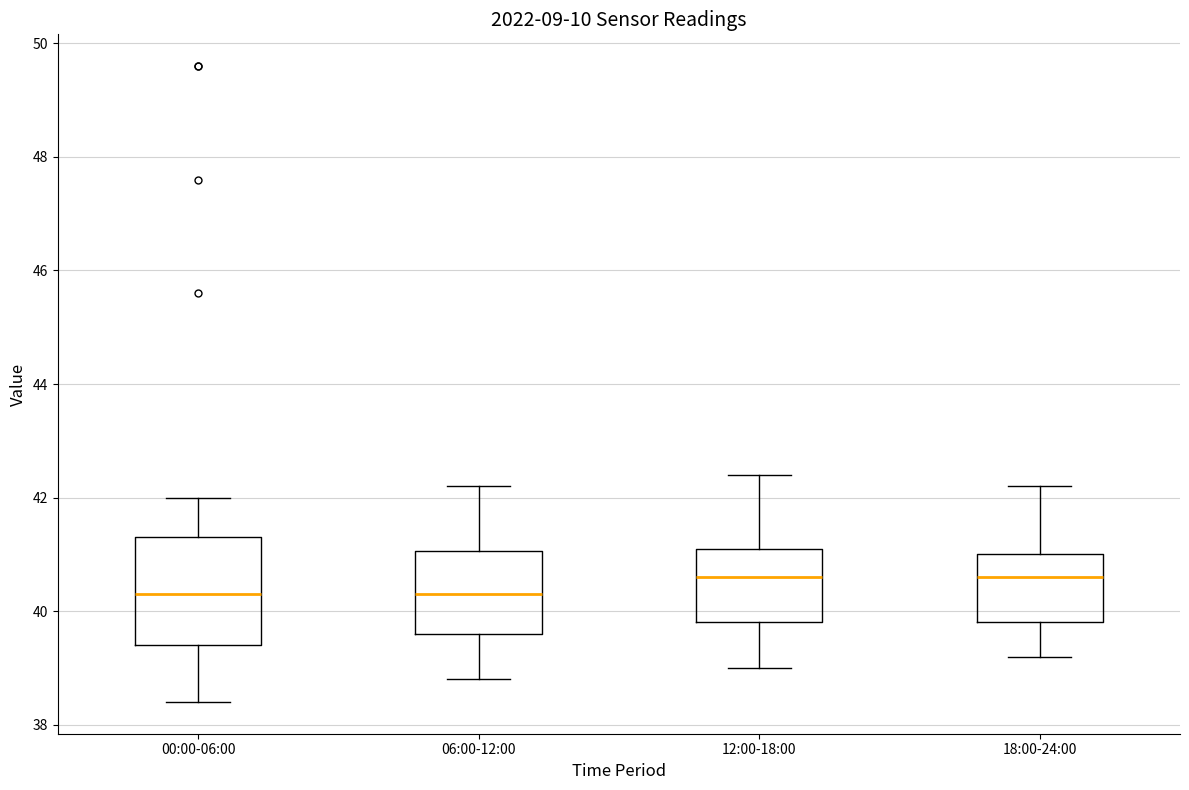

Reading left to right, read every box against the y-axis: the position of its median line, the range the box covers, and the ends of its whiskers. The values are not printed on the chart, so give them approximately, as read against the axis.

00:00-06:00: median 40.4, box 39.4 to 41.4, whiskers 38.4 to 42.0
06:00-12:00: median 40.4, box 39.6 to 41.0, whiskers 38.8 to 42.2
12:00-18:00: median 40.6, box 39.8 to 41.2, whiskers 39.0 to 42.4
18:00-24:00: median 40.6, box 39.8 to 41.0, whiskers 39.2 to 42.2